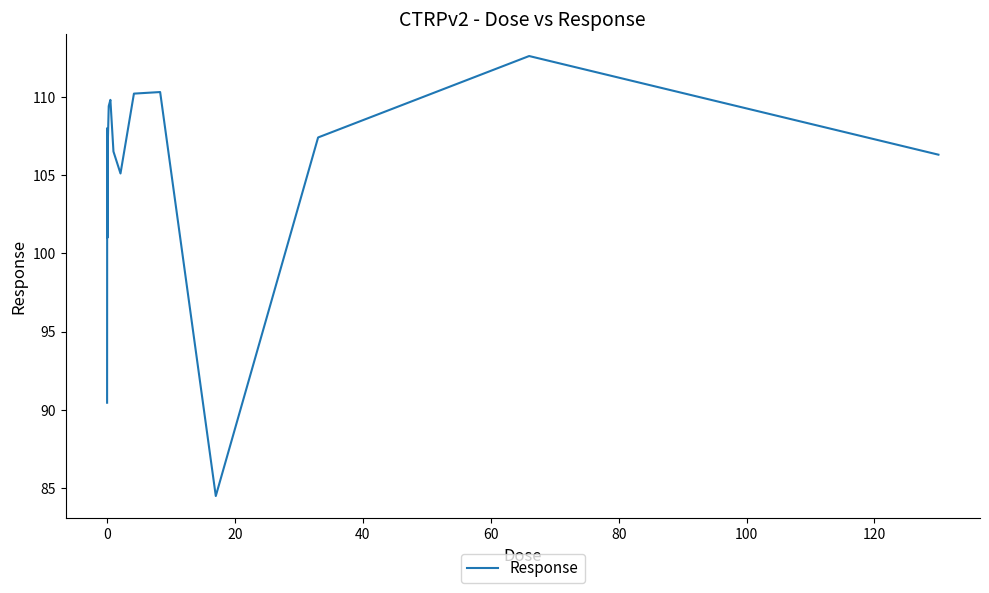

What is the smallest value displayed?

84.5